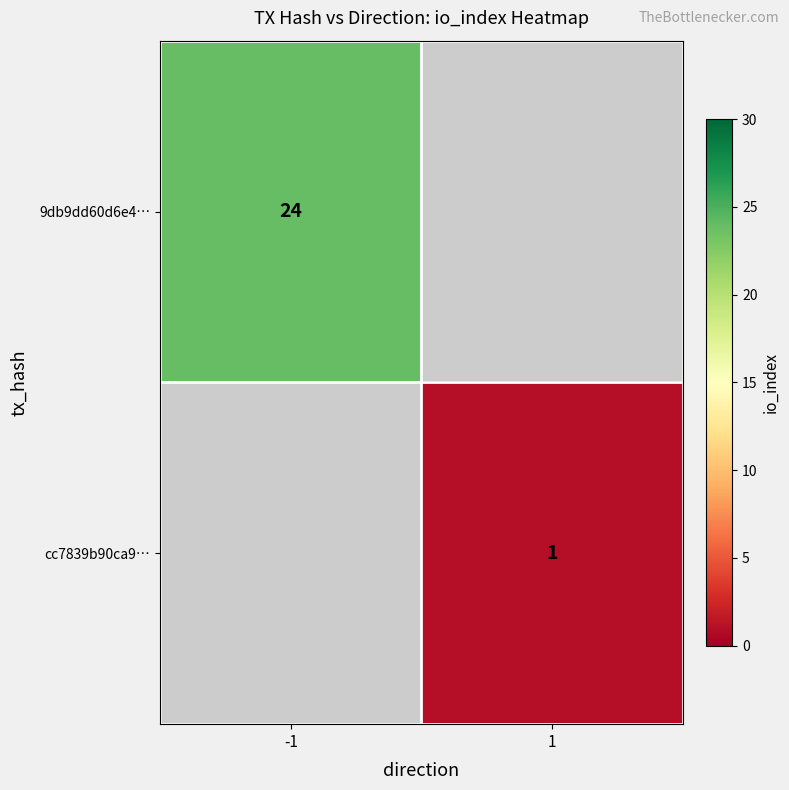

The value of 9db9dd60d6e4… at -1 is 34. True or false?

False